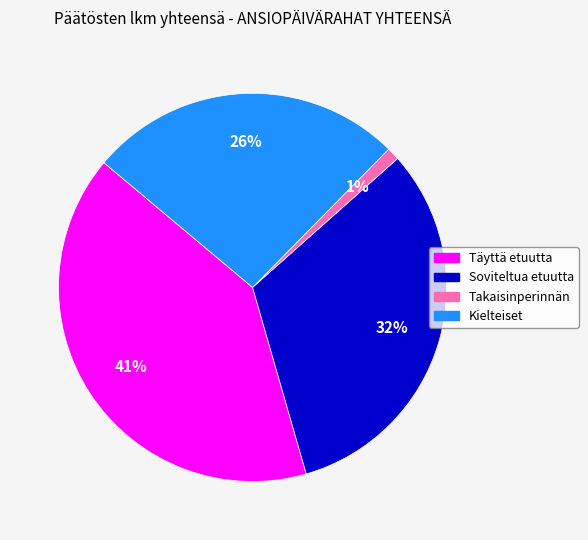

How many segments does this pie chart have?

4